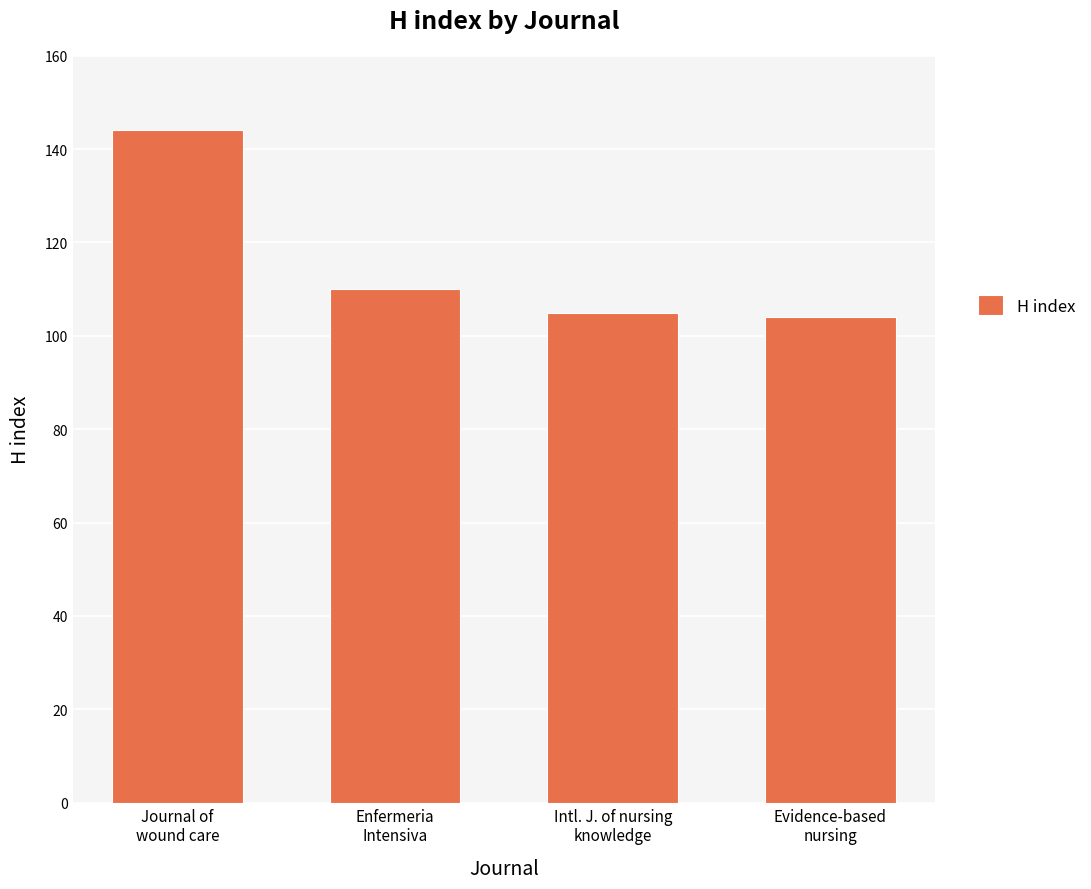

Are the bars horizontal?

No